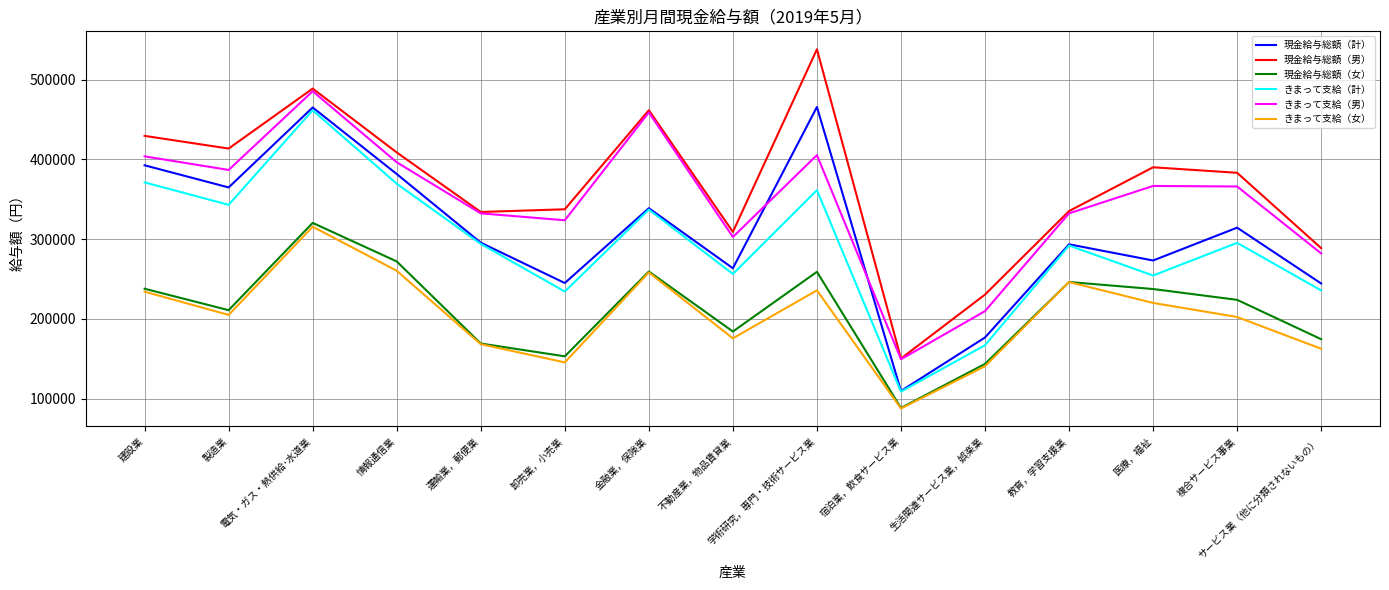

At how many categories does at least one series exceed 266916?

13